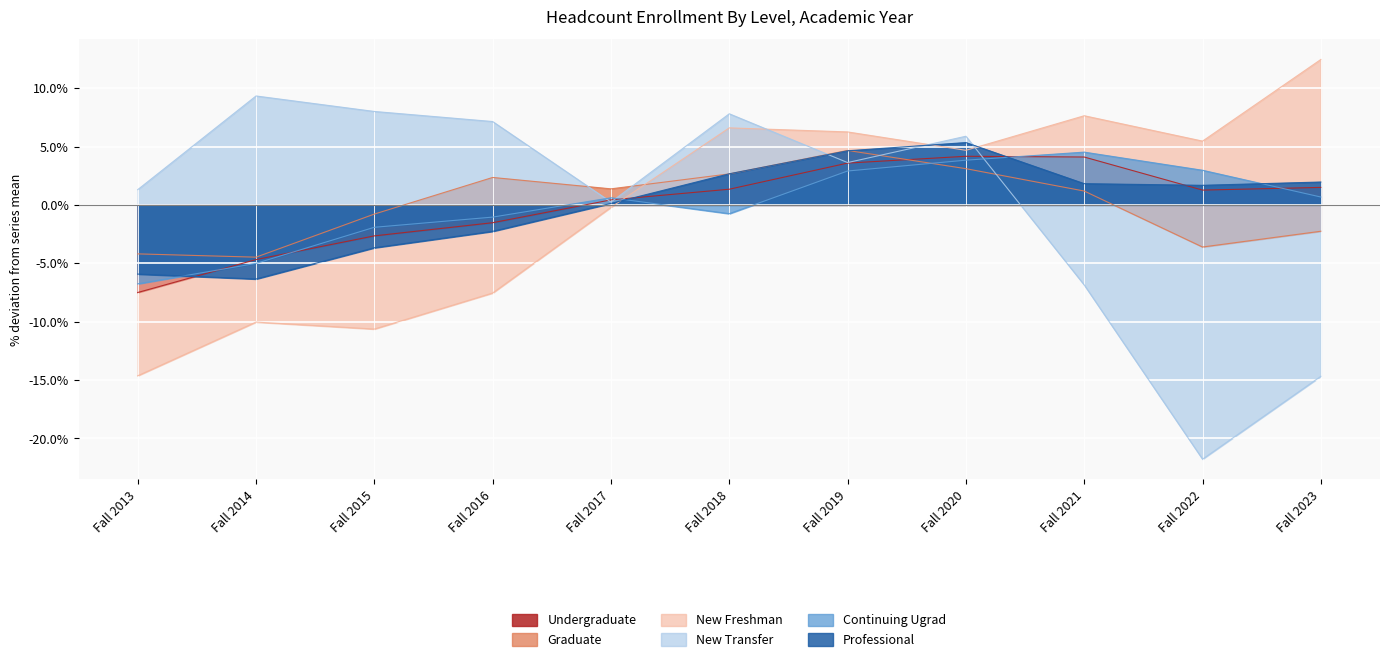

What is the sum of the New Transfer values at Fall 2016 and Fall 2023?

-7.5